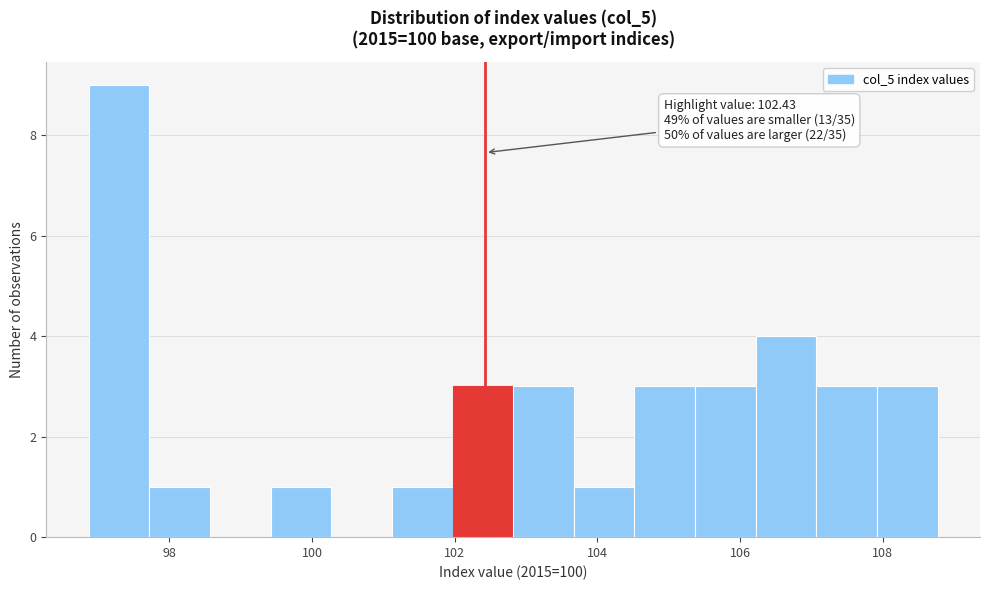

Over which range of the x-axis is the bar tallest?

96.8 to 97.8